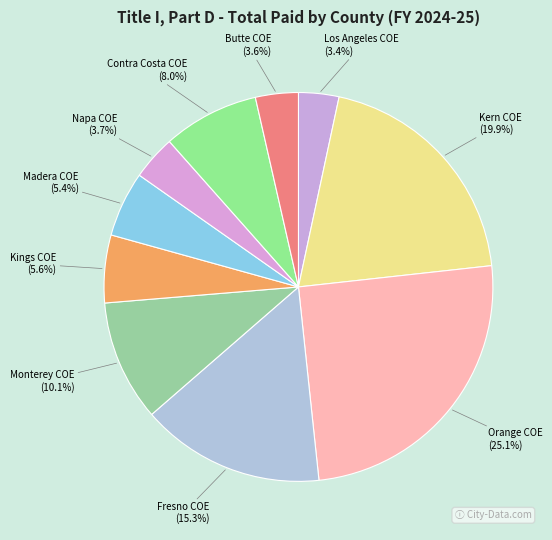

To the nearest percent, what portion does Napa COE represent?

4%